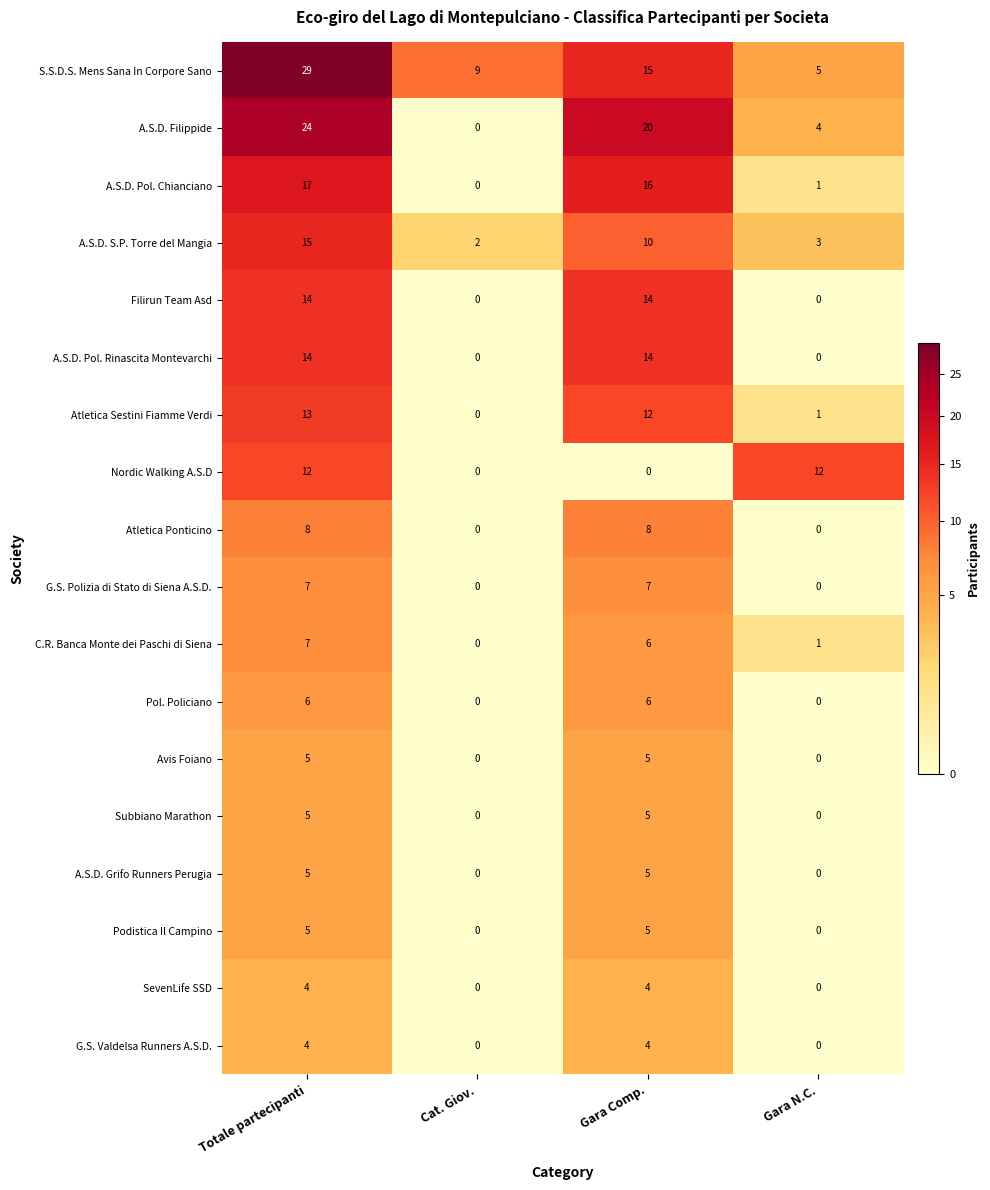

Between Totale partecipanti and Gara Comp., which series saw the biggest shift?

S.S.D.S. Mens Sana In Corpore Sano